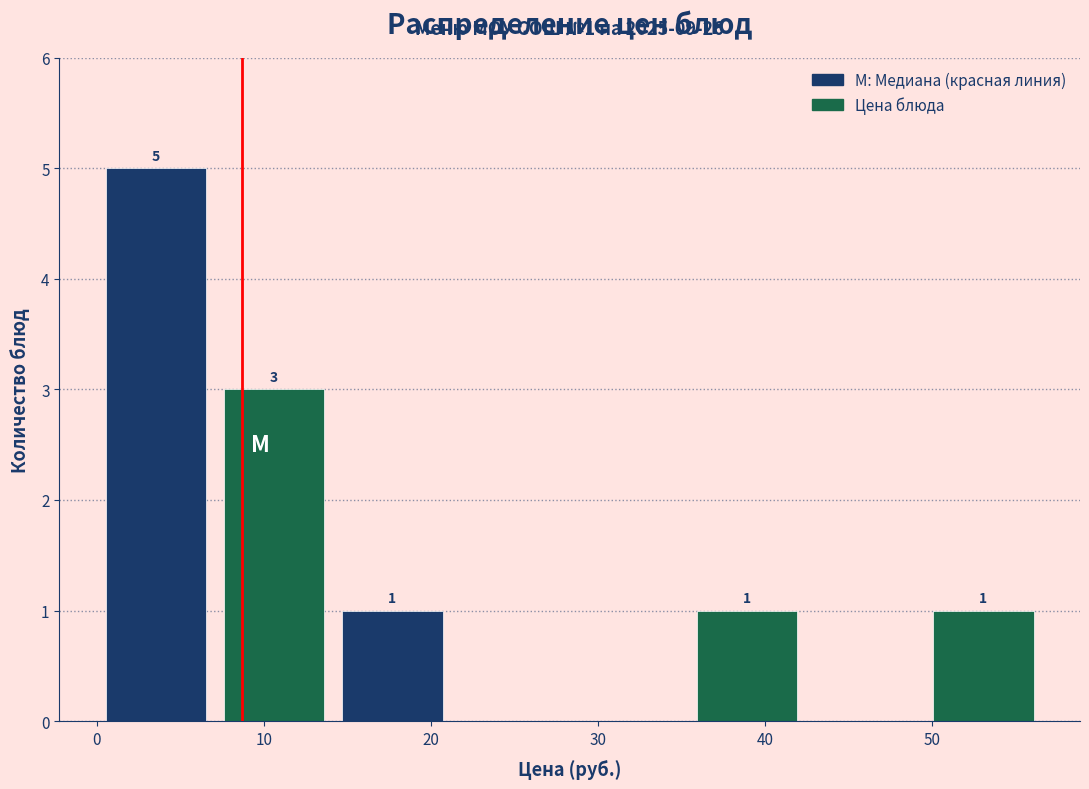

Over which range of the x-axis is the bar tallest?

0 to 7